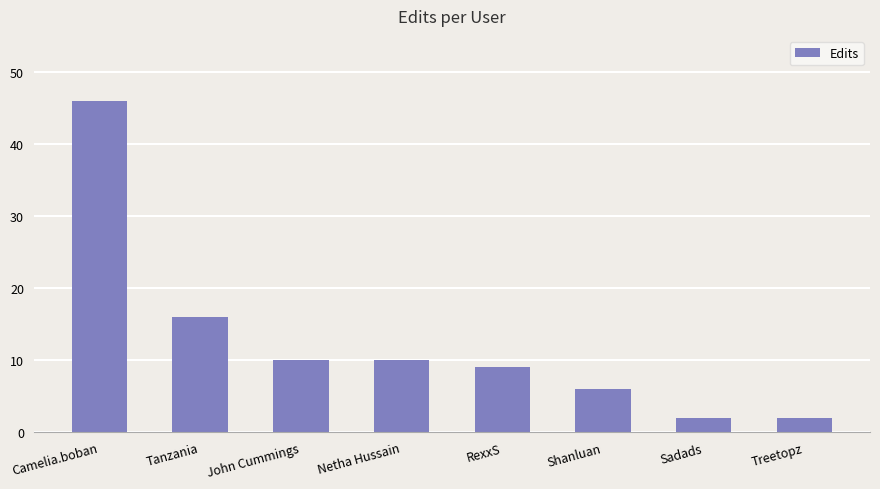

Where is the data nearest to the value 24?

Tanzania